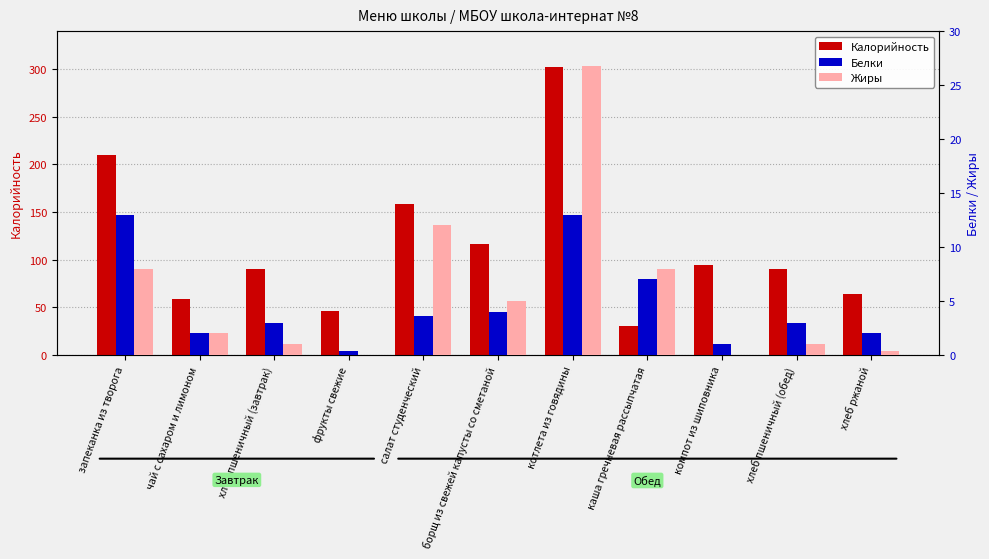

What is the sum of all Белки values?

52.0